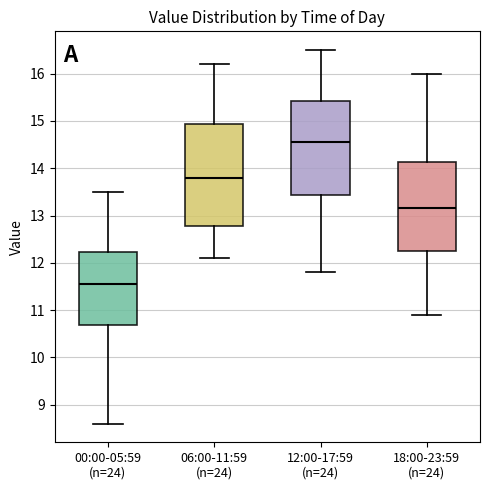

Comparing the boxes themselves (not the whiskers), which one is the tallest?

06:00-11:59 (n=24)